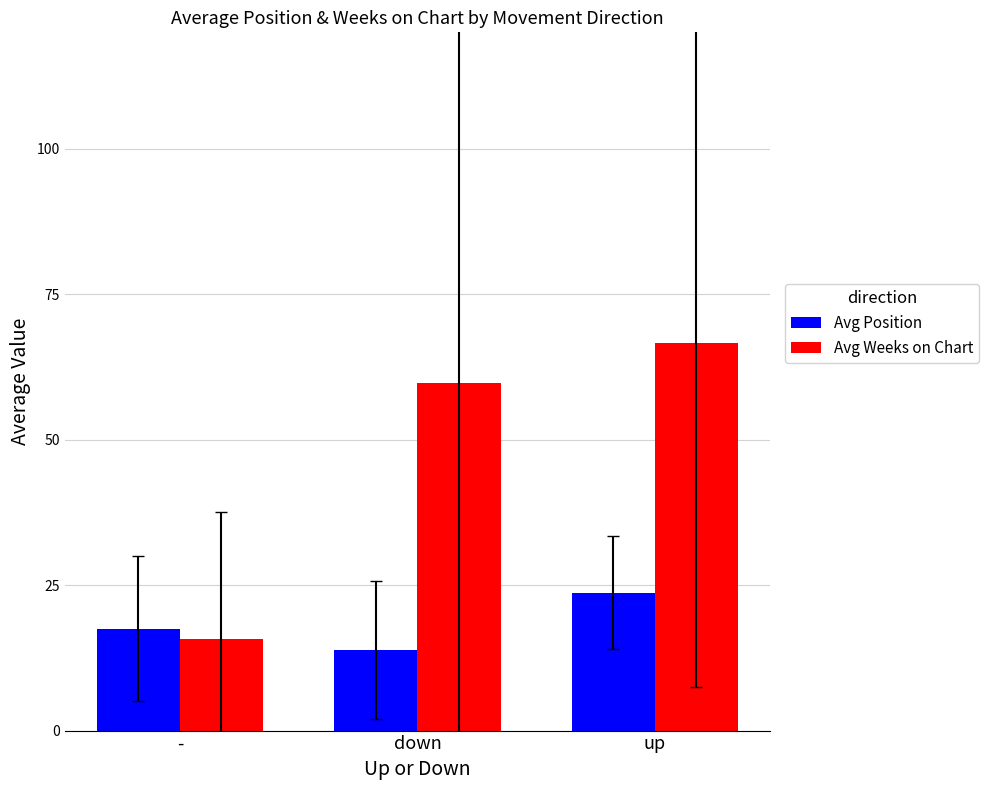

What is the difference between the second highest and minimum values in the Avg Position series?

3.6